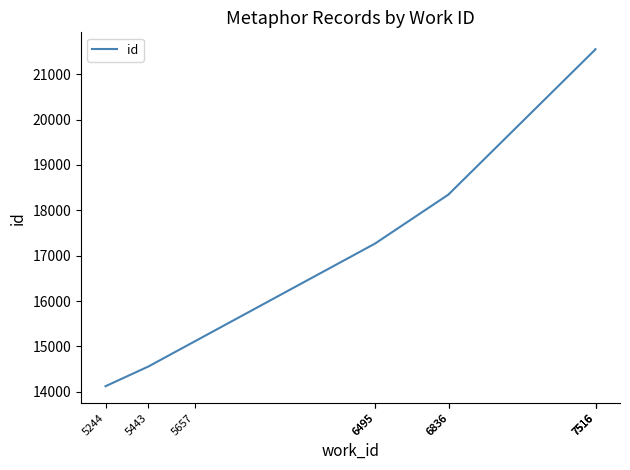

What is the difference between the maximum and minimum values?

7430